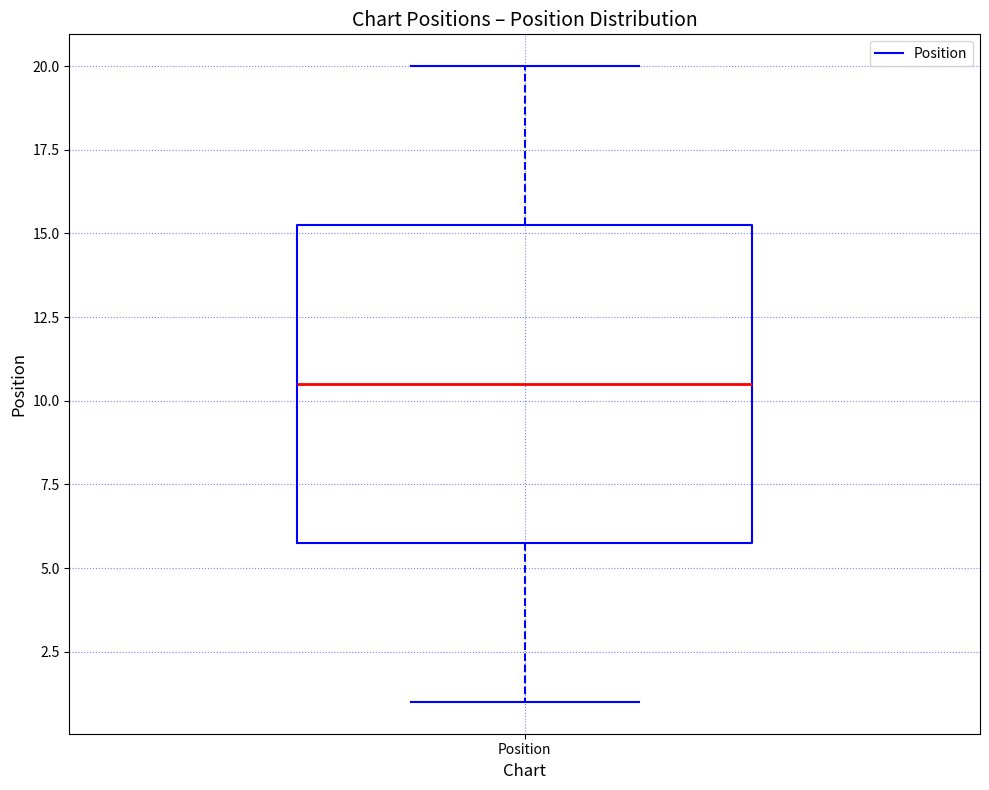

Transcribe this box plot: give where the median line is, the range the box spans, and where the two whiskers end, as read against the y-axis. The values are not printed on the chart, so give them approximately, as read against the axis.

median 10.5, box 6.0 to 15.5, whiskers 1.0 to 20.0